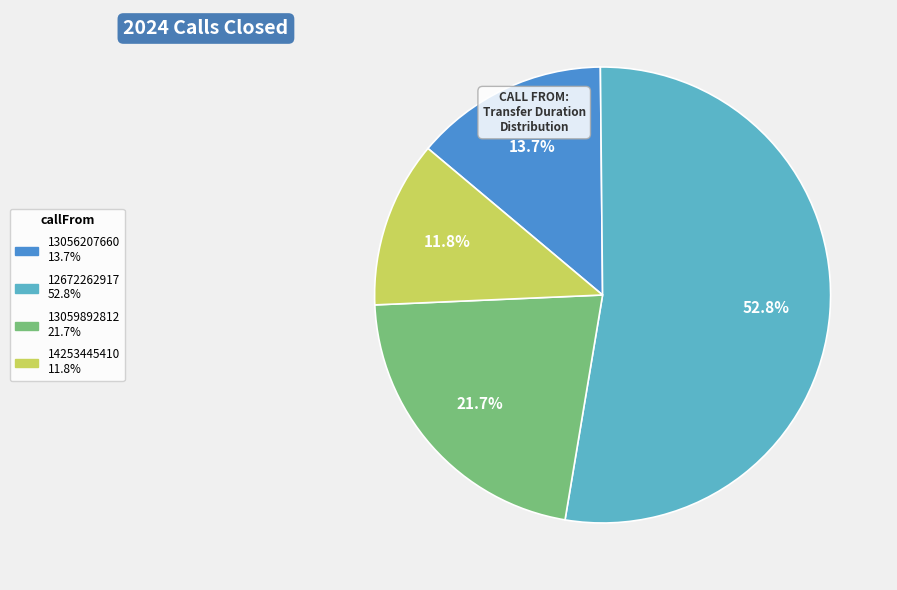

What is the majority slice?

12672262917